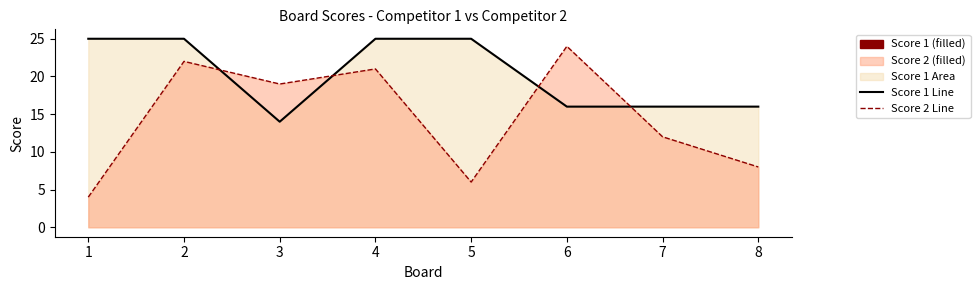

Which has a higher value, 8 or 1?

1